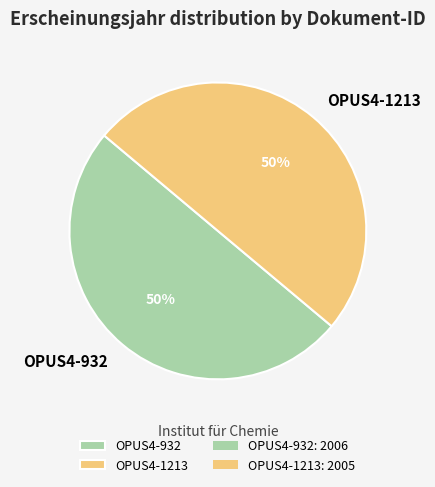

To the nearest percent, what is the average slice percentage?

50%